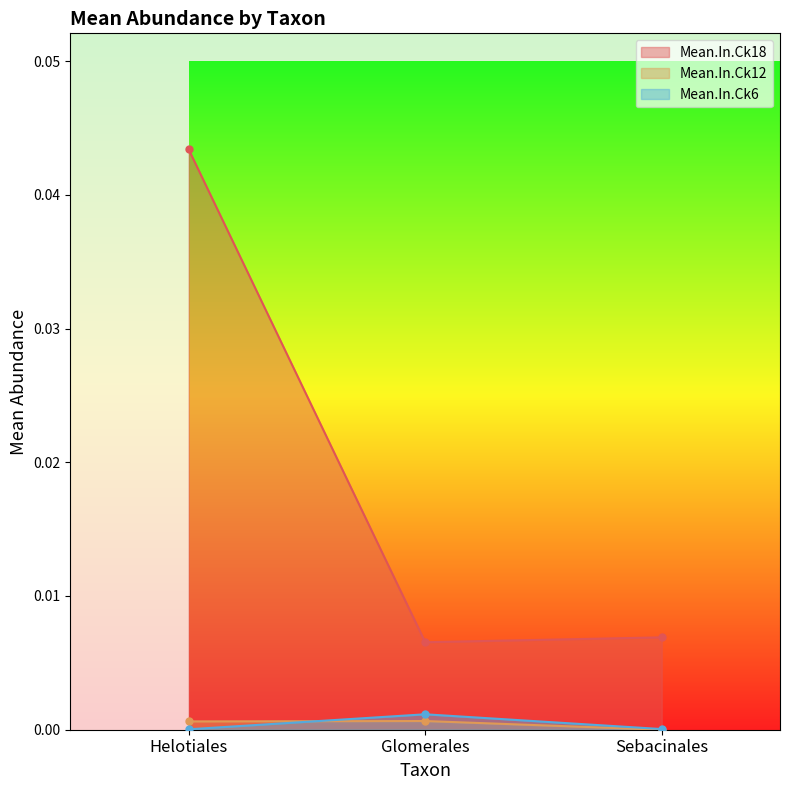

What position from the right is Glomerales?

2